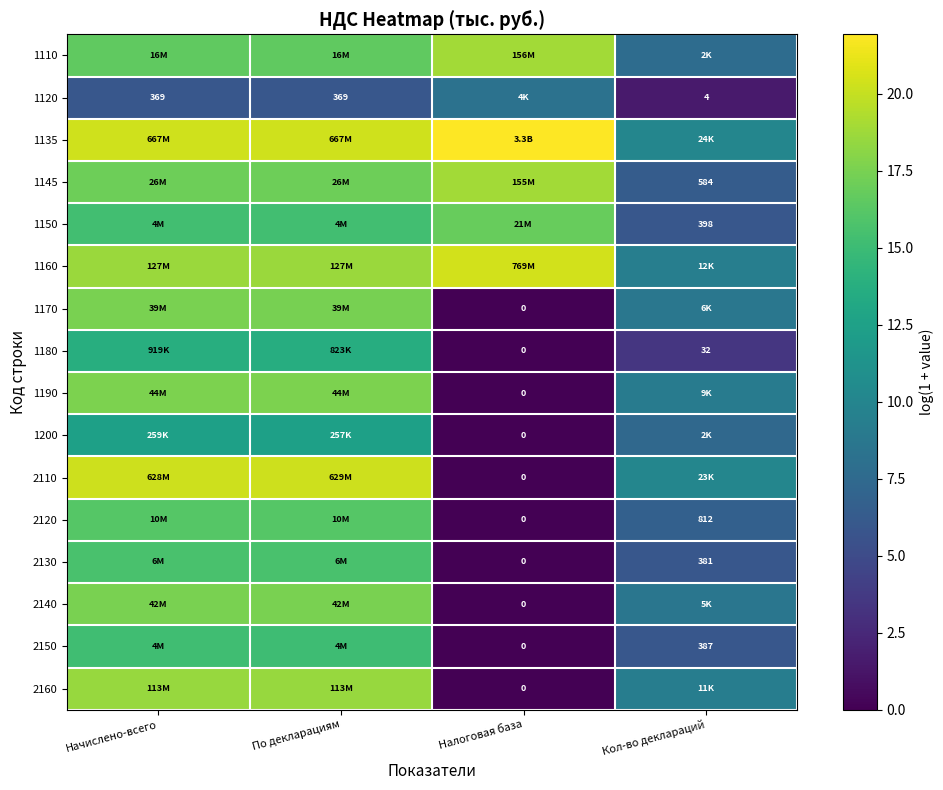

Count the number of categories in the chart.

4